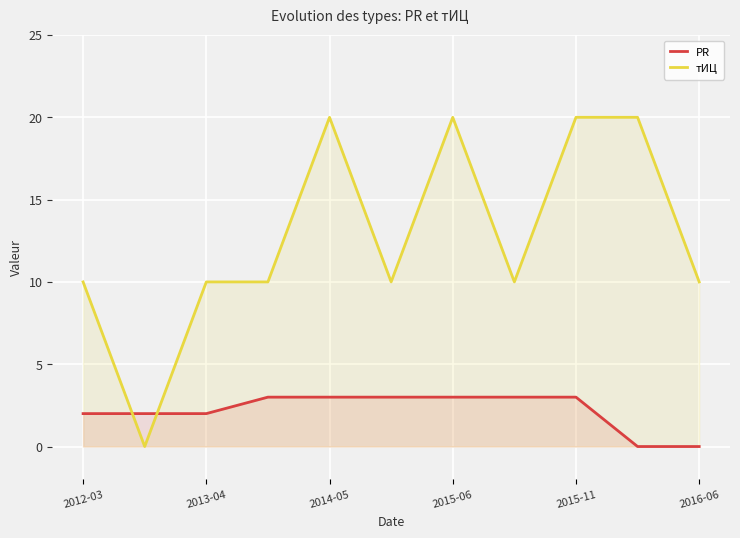

How many intersections are there between PR and тИЦ?

2